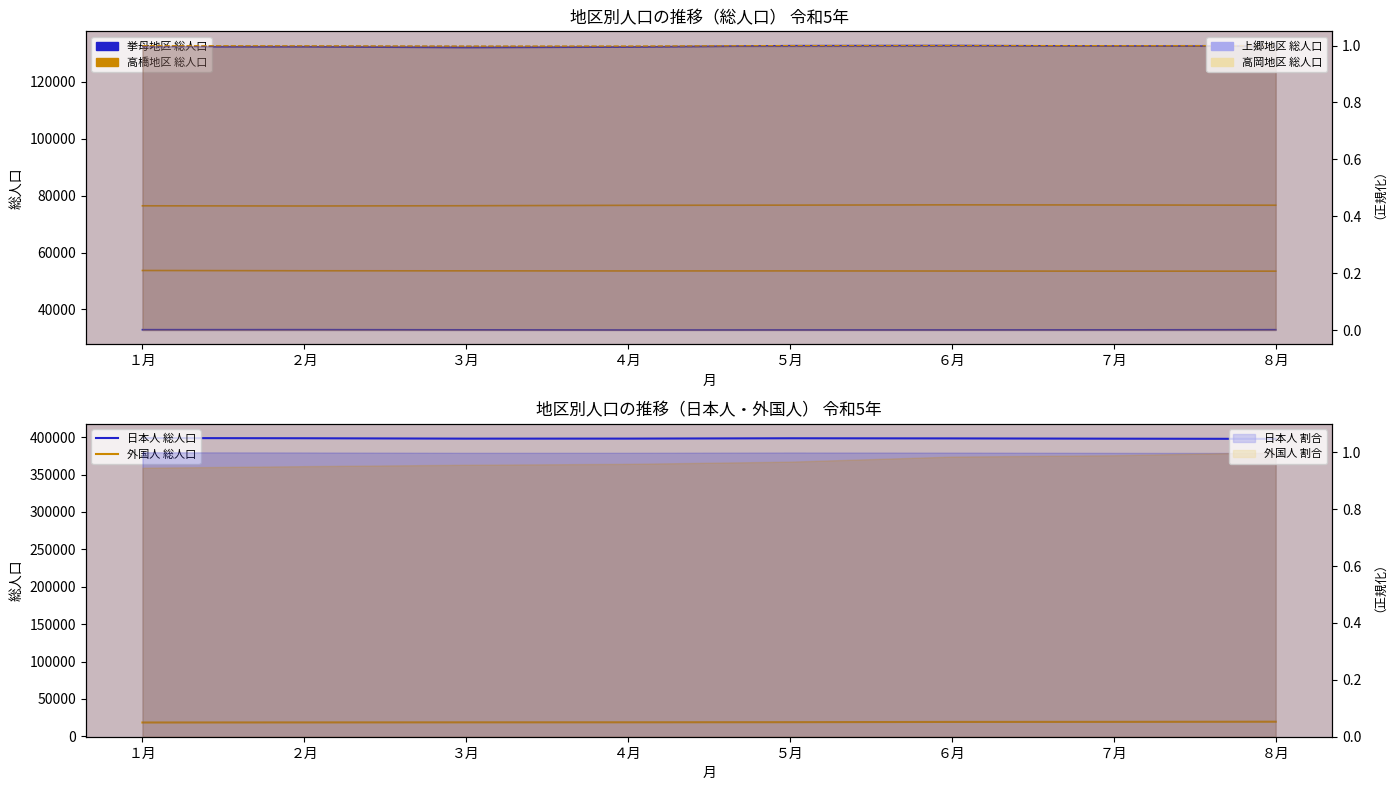

How many lines are shown in the chart?

6